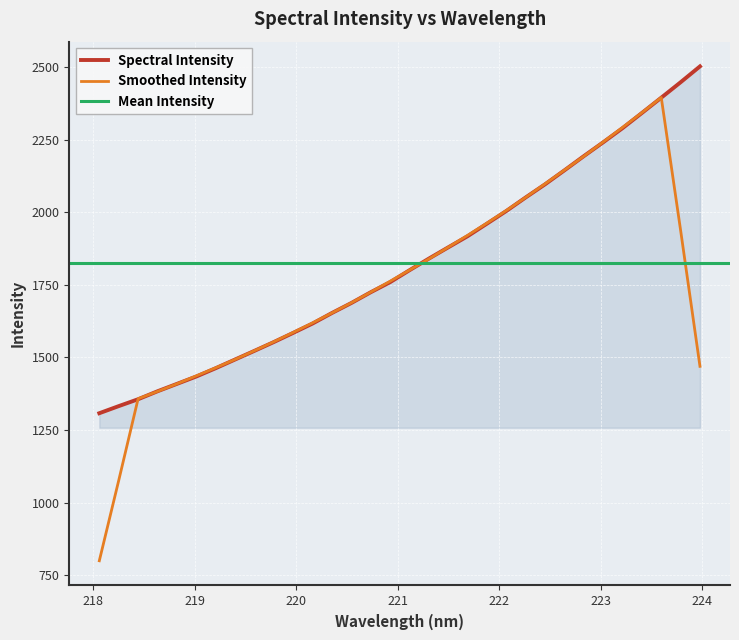

What value does the data have at 221.4993?

1879.7